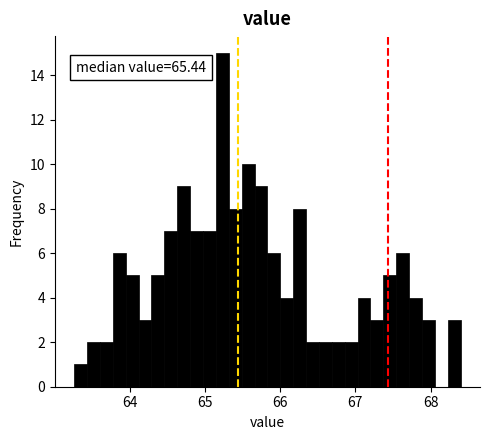

Read against the x-axis, roughly where is the centre of the tallest bar?

65.2